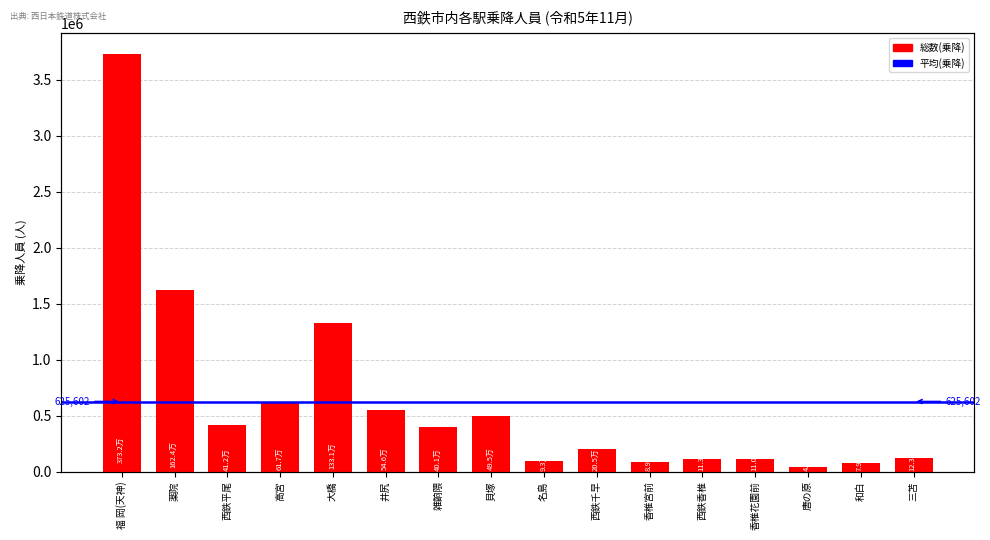

What is the change in value from 薬院 to 大橋?

-292514